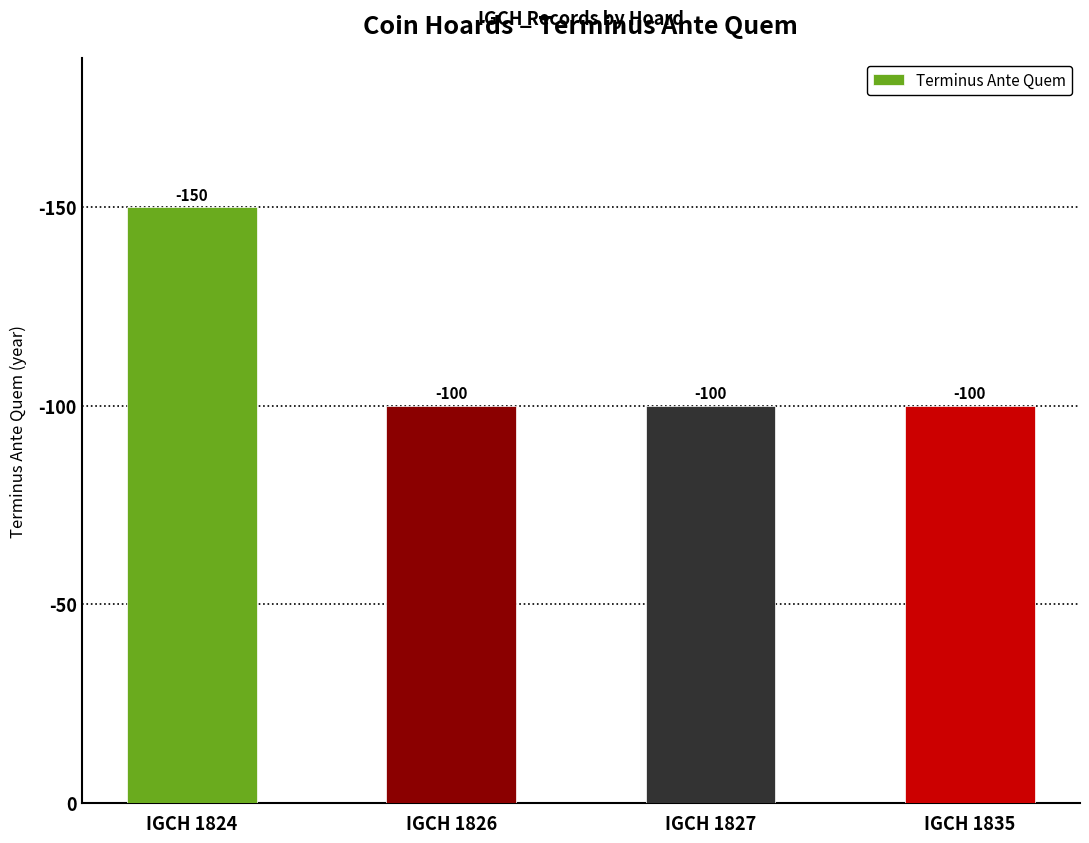

Count the values in the range 100 to 150.

4